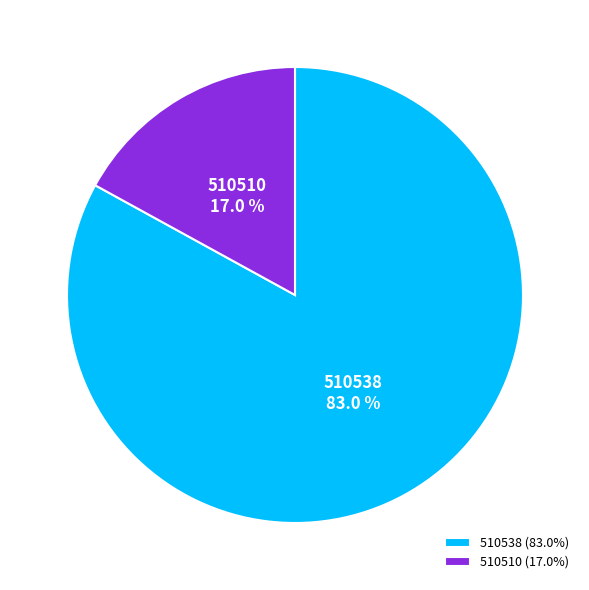

Which category has the smallest portion of the pie?

510510